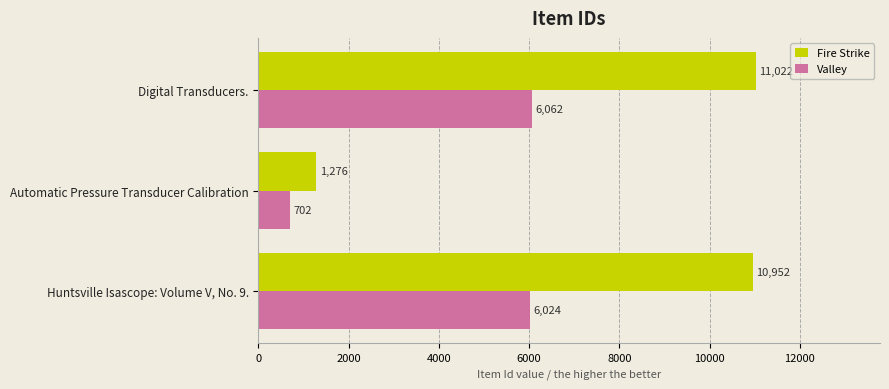

Rank the series by their maximum value, from lowest to highest.

Valley, Fire Strike